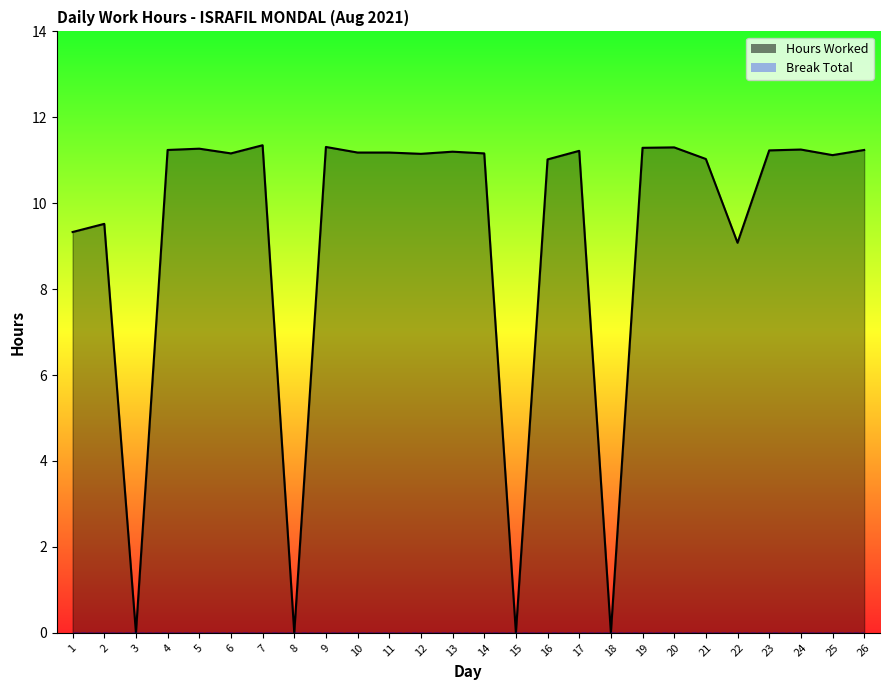

True or false: the data shows 6.3 at 5.

False